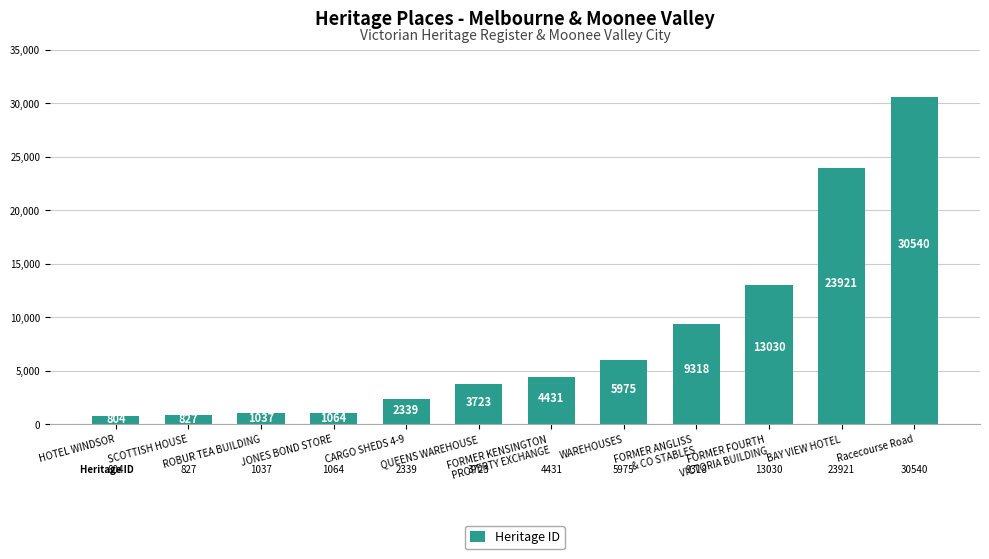

True or false: the data shows 30540 at Racecourse Road.

True